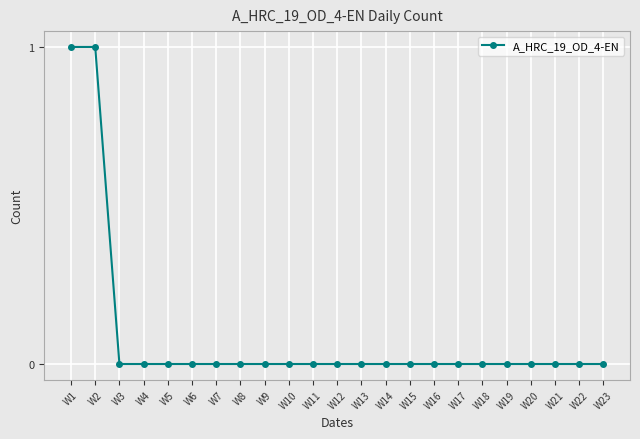

The chart shows a value of 1 at W4. True or false?

False